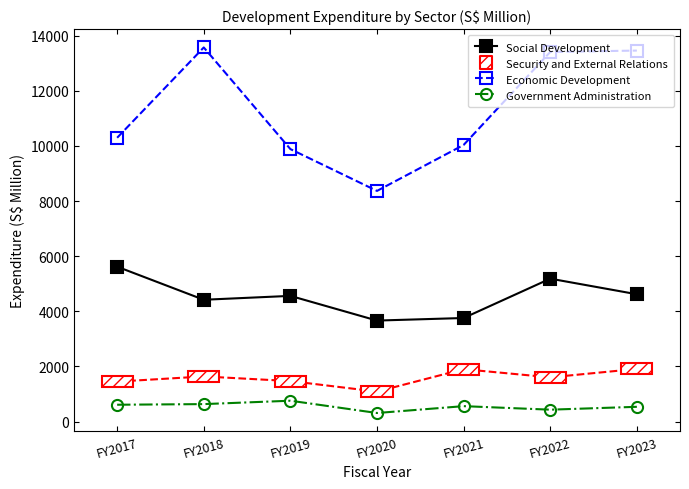

Which series has the largest total across all categories?

Economic Development